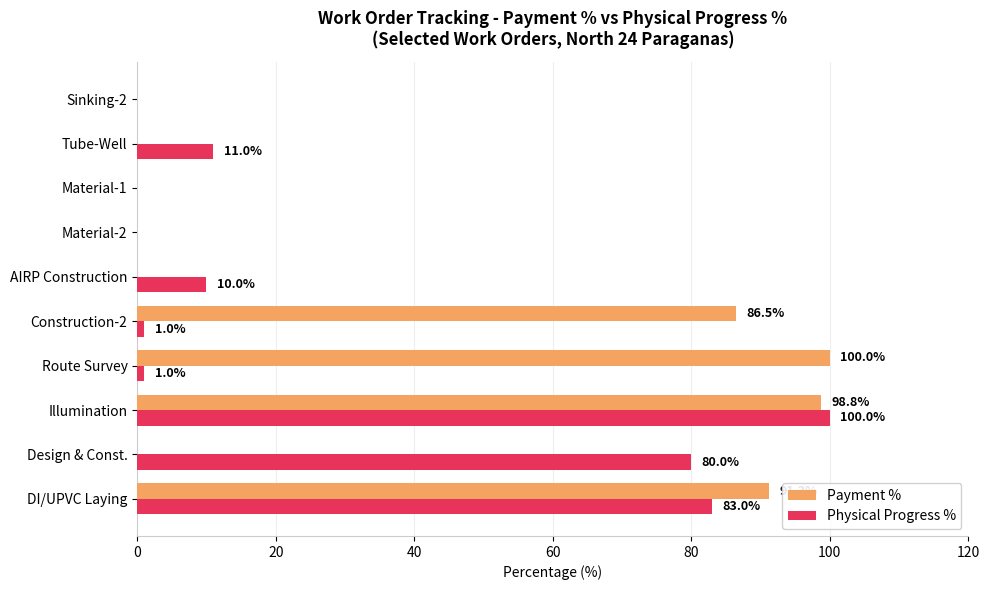

What is the sum of the Physical Progress % values at Route Survey and Material-1?

1.0